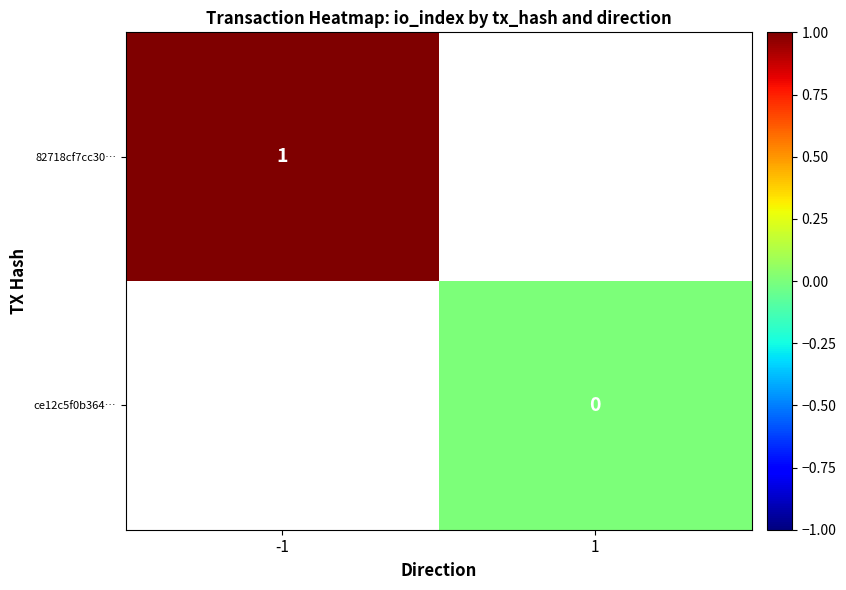

At how many categories does at least one series exceed 0?

1